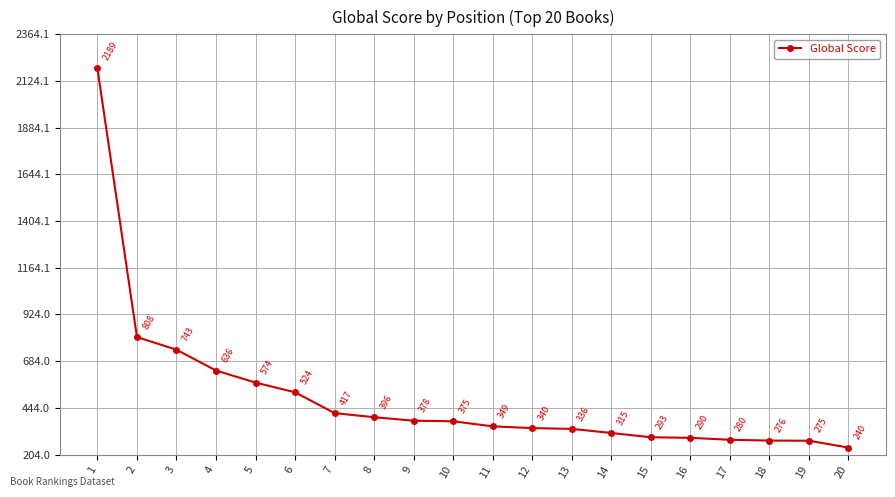

At which category does the chart reach its minimum across all series?

20